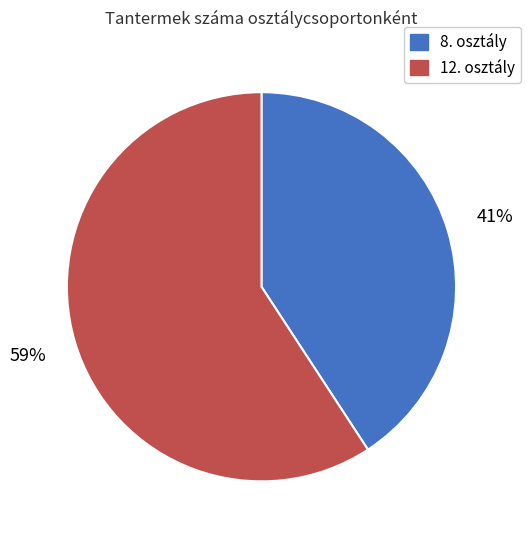

Is there any slice that represents more than half of the pie?

Yes